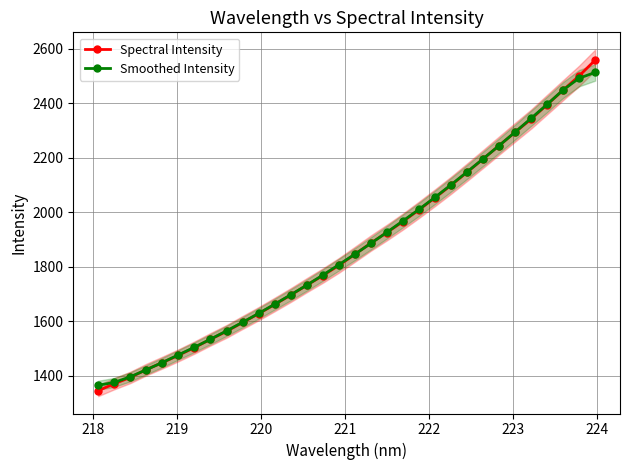

What are all the series names shown in the legend?

Spectral Intensity, Smoothed Intensity